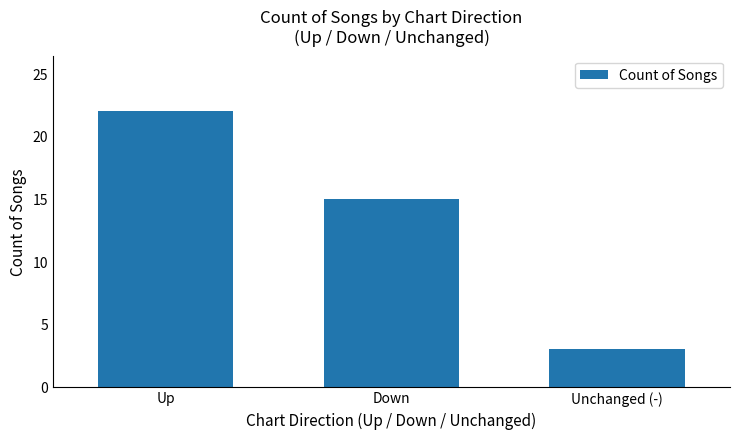

Approximately how many times larger is the value at Unchanged (-) compared to Down?

0.2